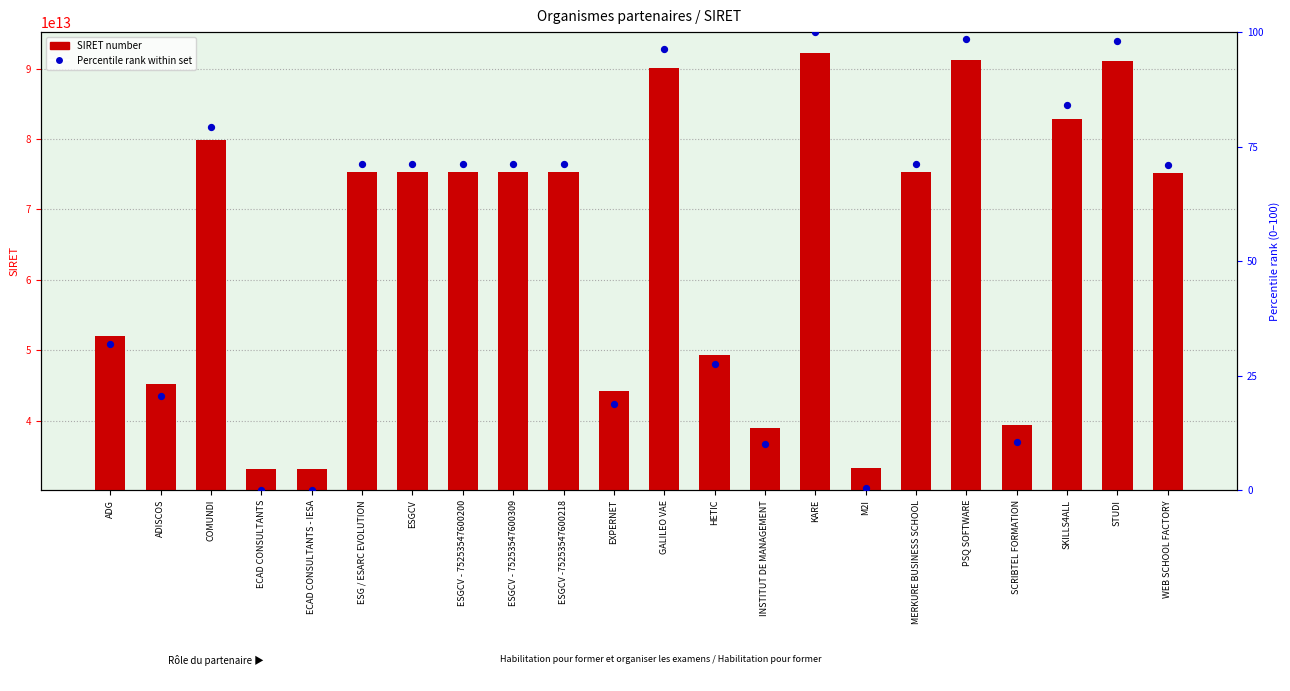

Which series contains the highest Y value?

SIRET number